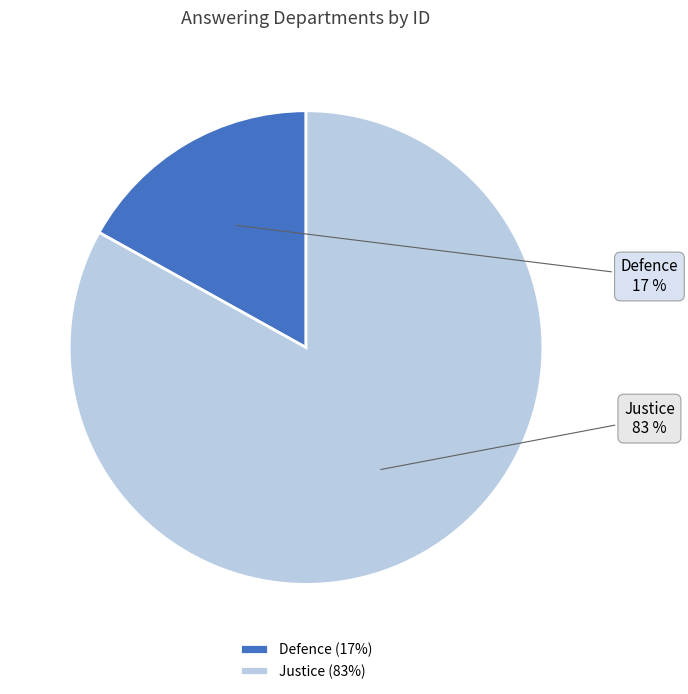

Which has a higher value, Justice or Defence?

Justice